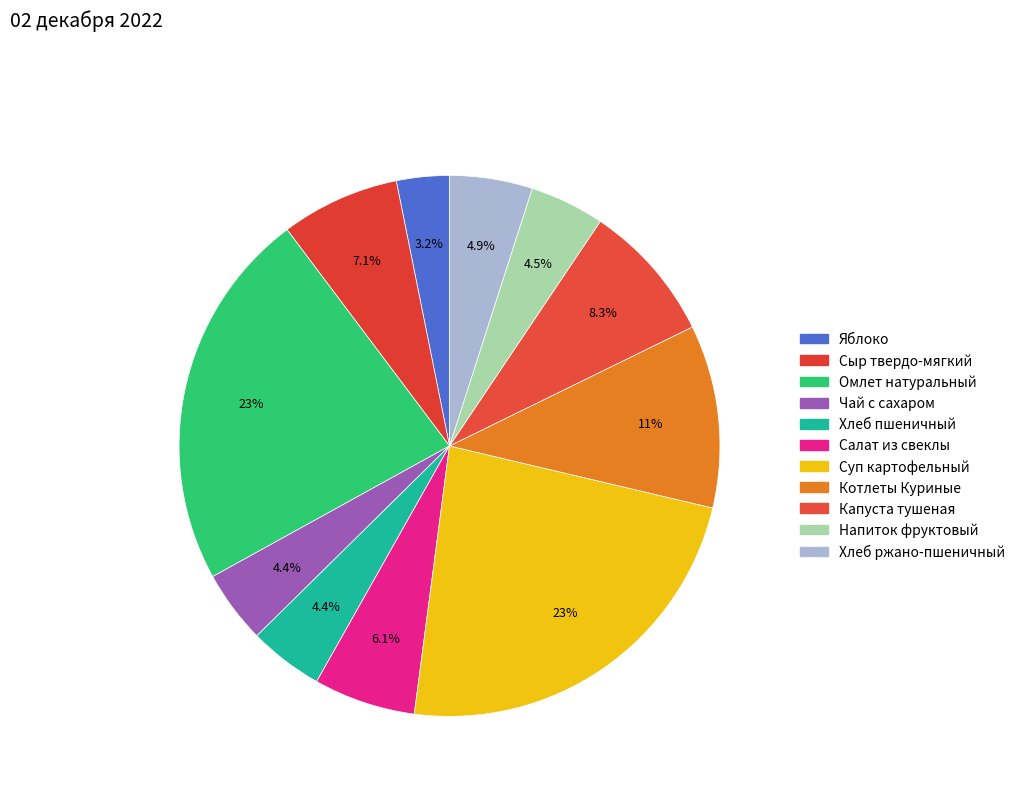

How many slices are in this pie chart?

11